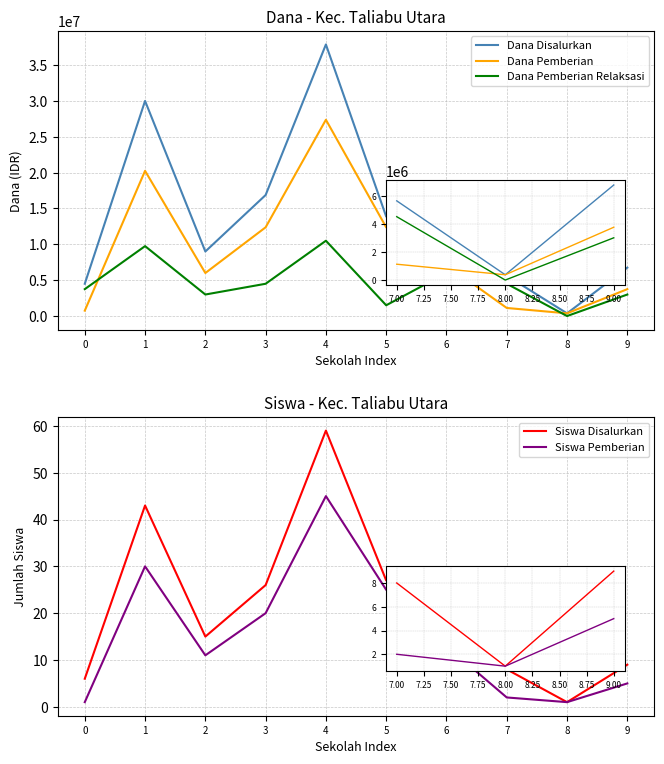

The value of Dana Disalurkan at 4 is 25446752. True or false?

False